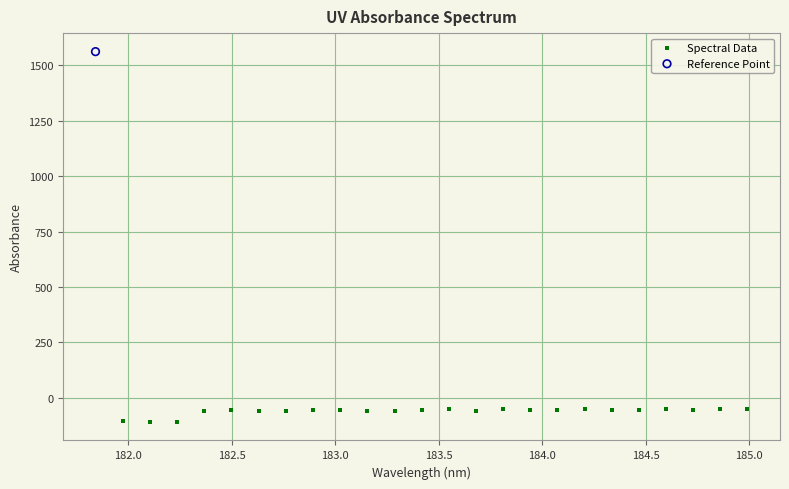

What are all the series names shown in the legend?

Spectral Data, Reference Point